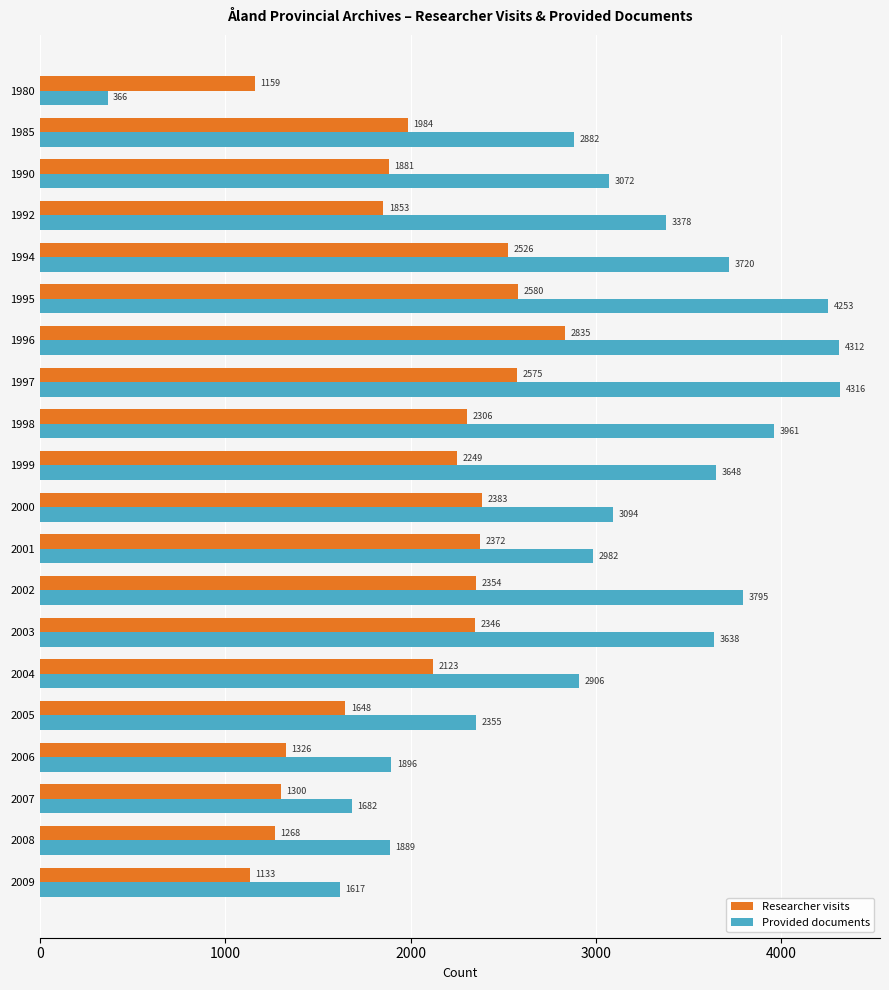

Which series has the largest total across all categories?

Provided documents